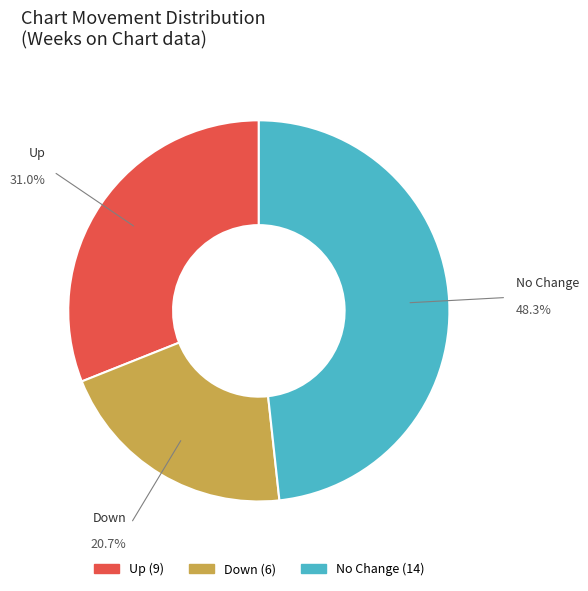

To the nearest percent, what is the average slice percentage?

33%